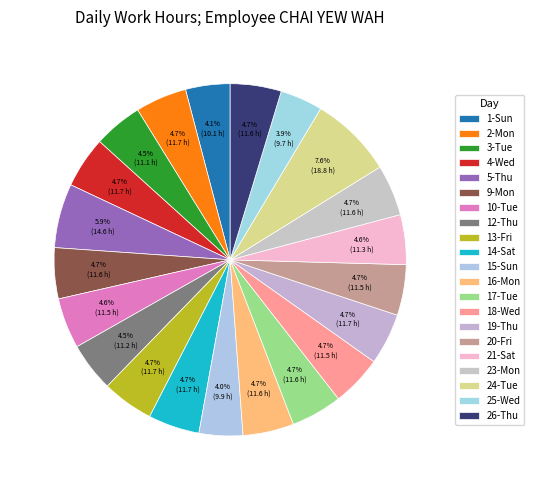

To the nearest percent, what is the average slice percentage?

5%